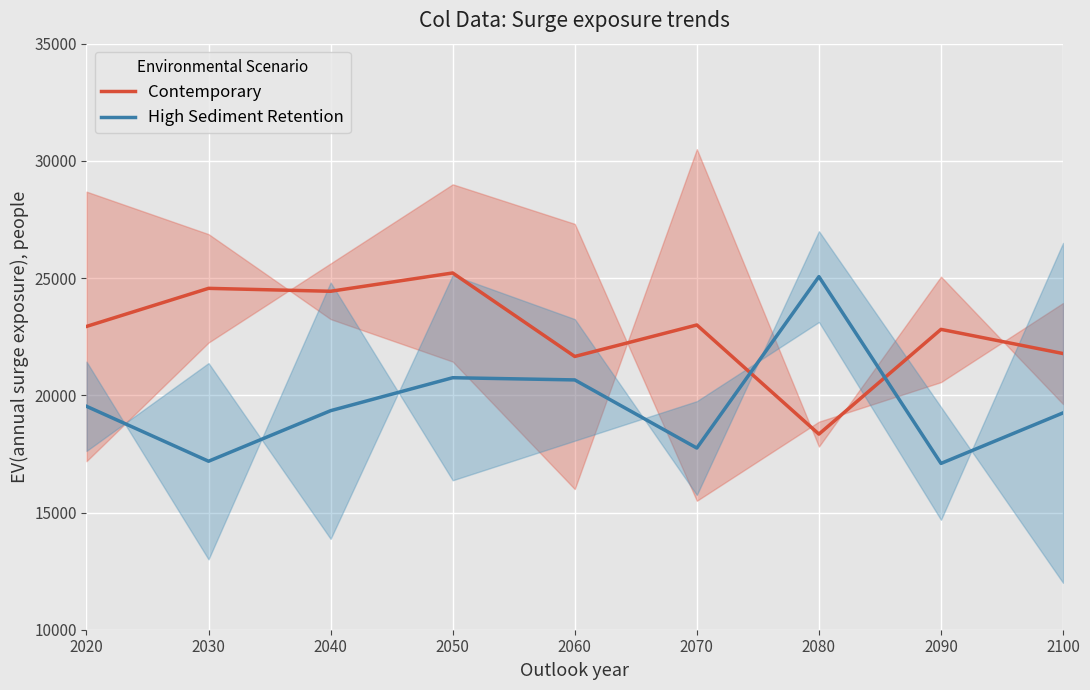

True or false: High Sediment Retention and Contemporary intersect in this chart.

True